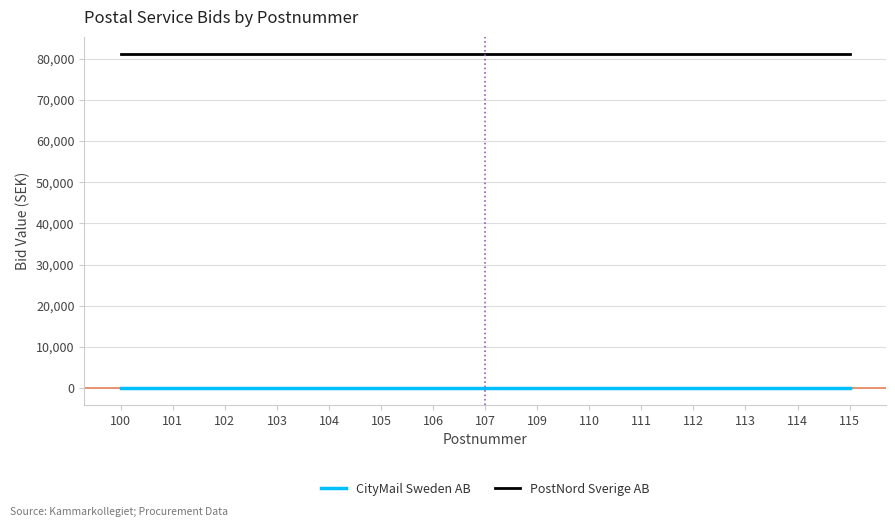

What is the maximum value for PostNord Sverige AB?

81234.9